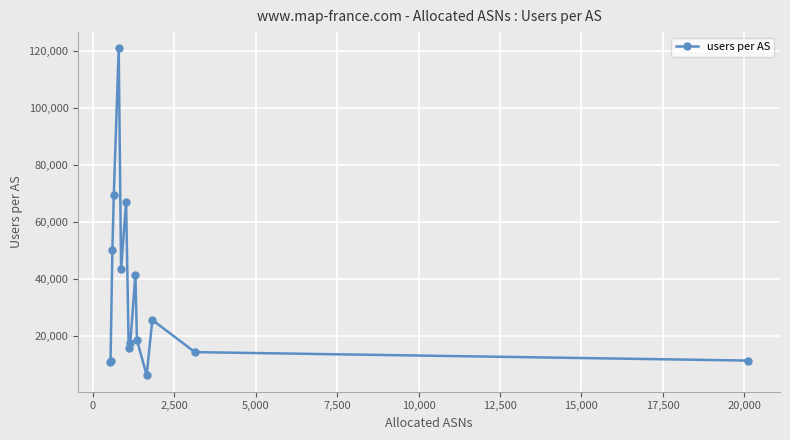

What is the minimum value shown in the chart?

6245